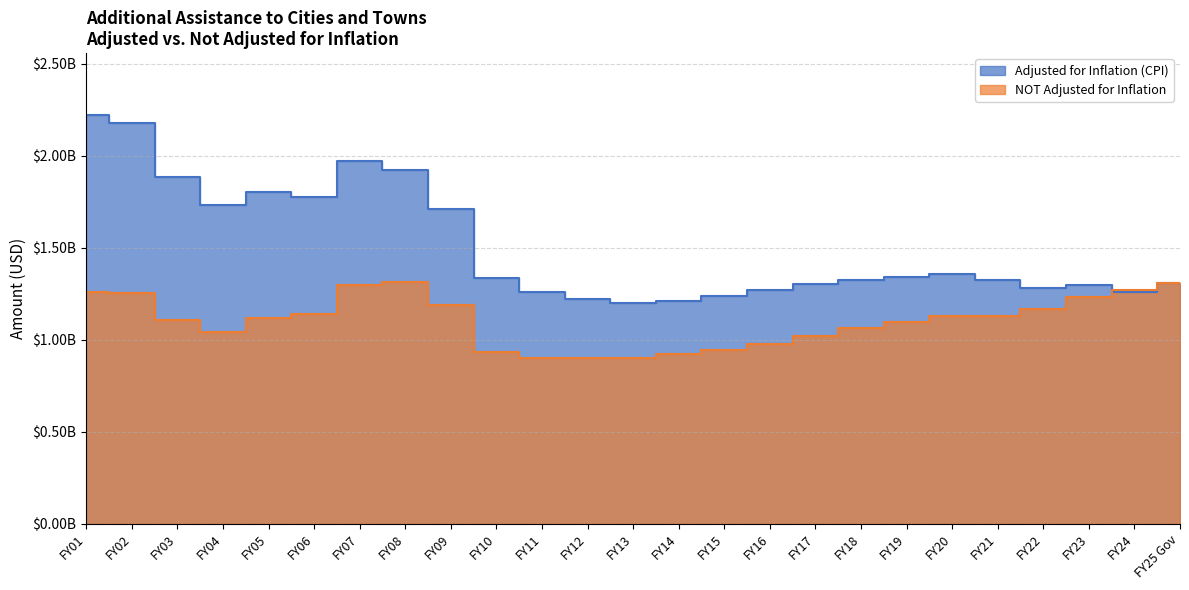

How many data points in NOT Adjusted for Inflation are less than 1116146098?

12